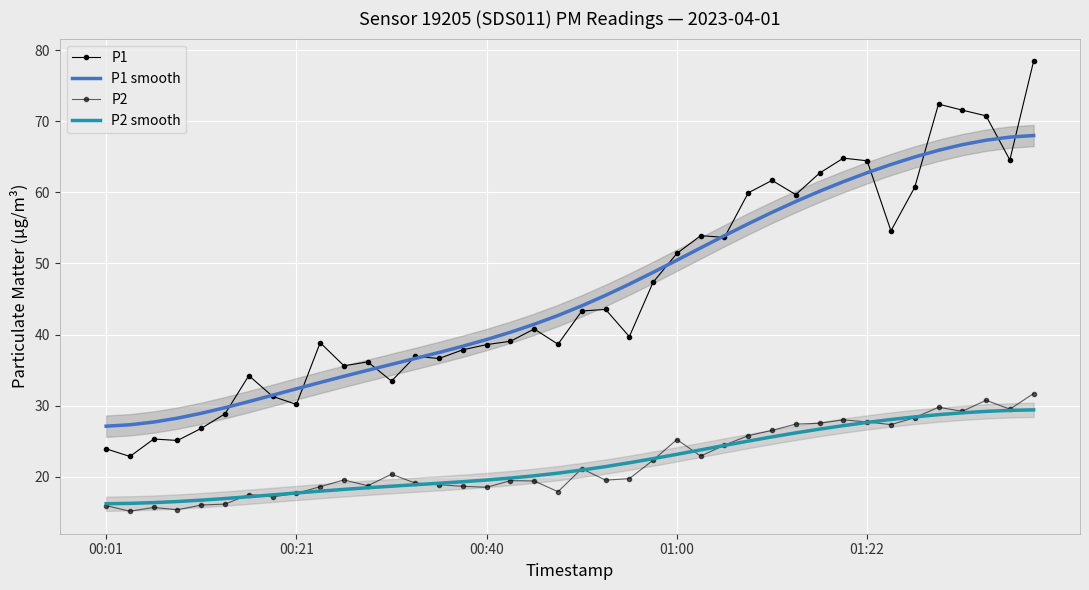

Is the value of P2 at 00:21 greater than the value of P1 smooth at 17?

No